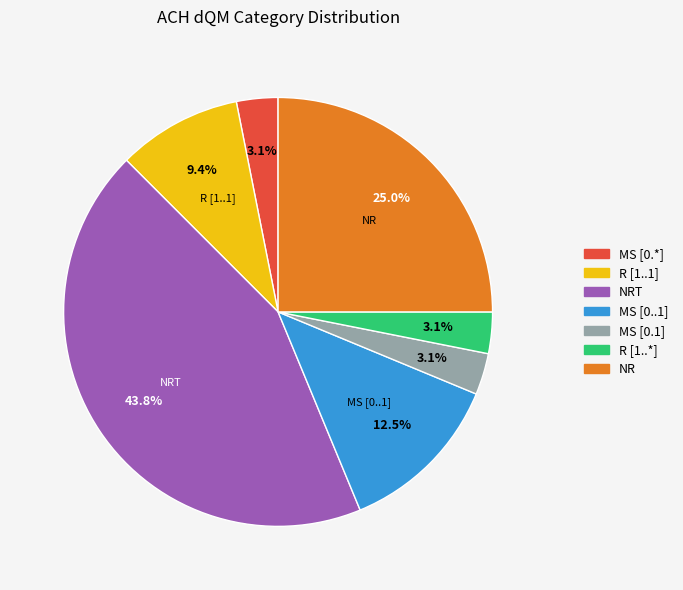

To the nearest percent, what is the difference between the largest and smallest slice percentages?

41%